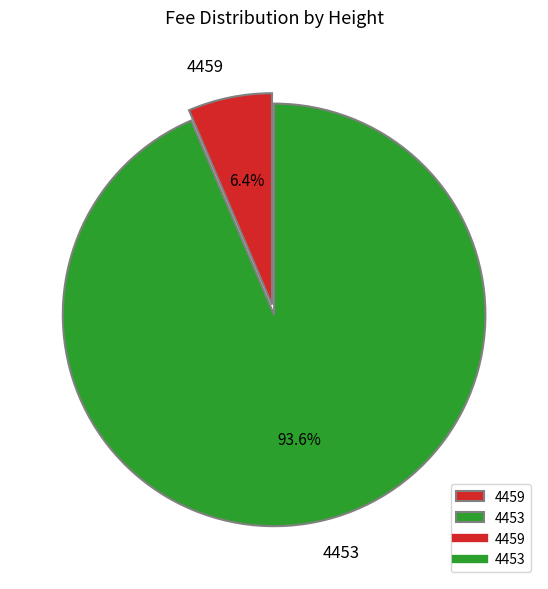

Is there any slice that represents more than half of the pie?

Yes